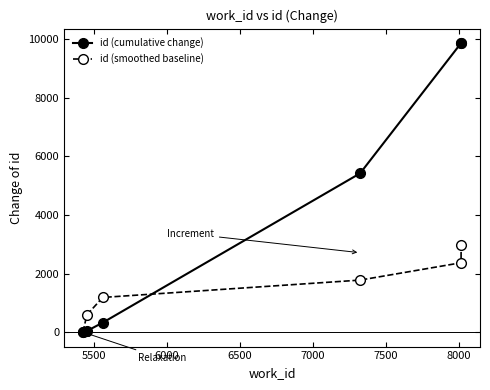

How many values in id (cumulative change) are above zero?

5